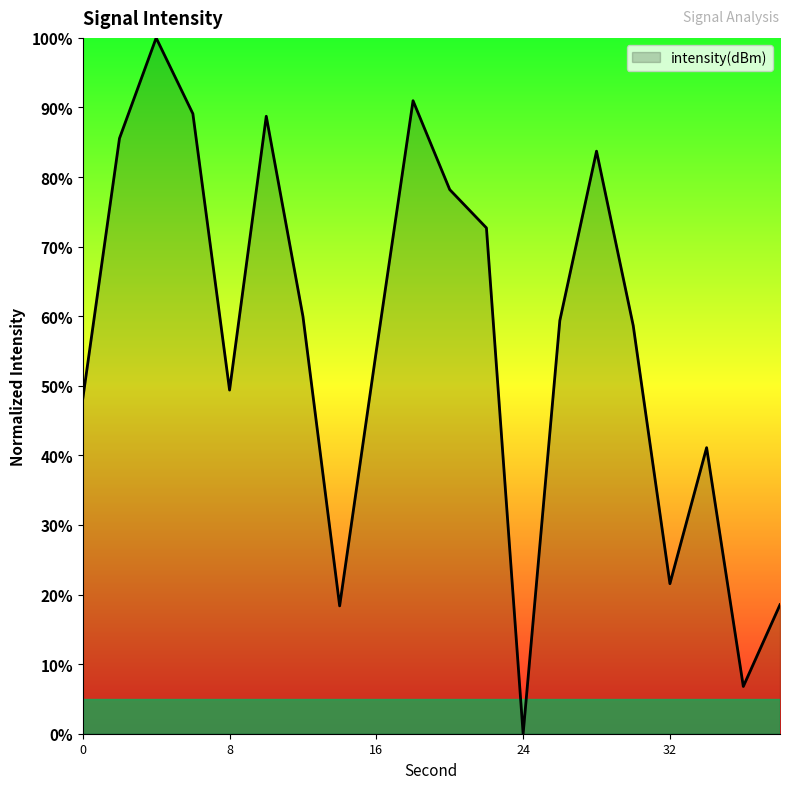

What is the difference between the maximum and minimum values?

100.0